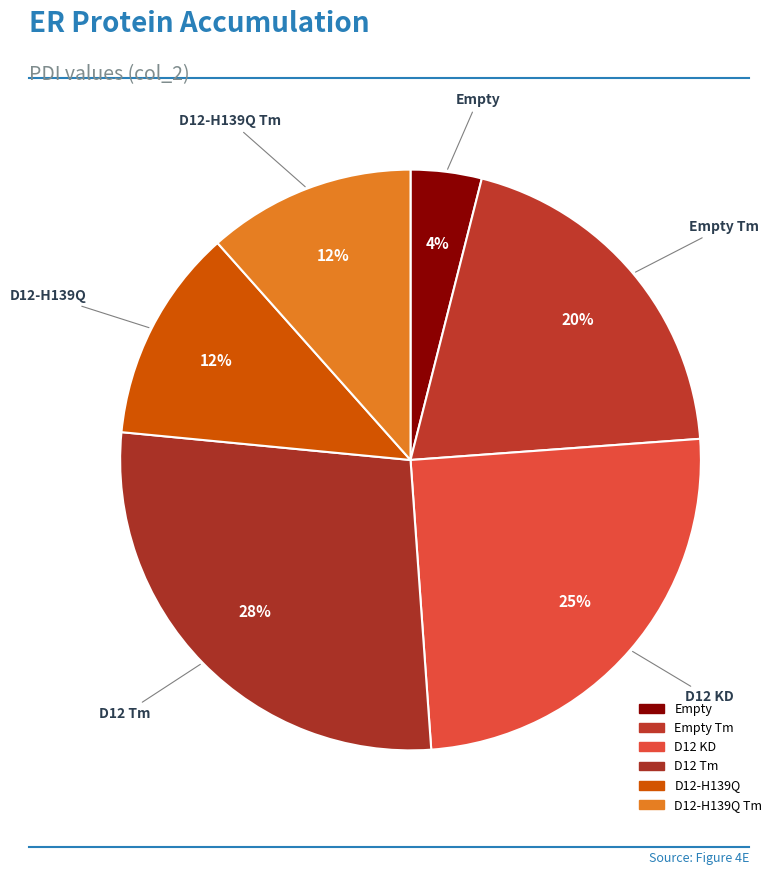

Count the number of slices in the pie.

6